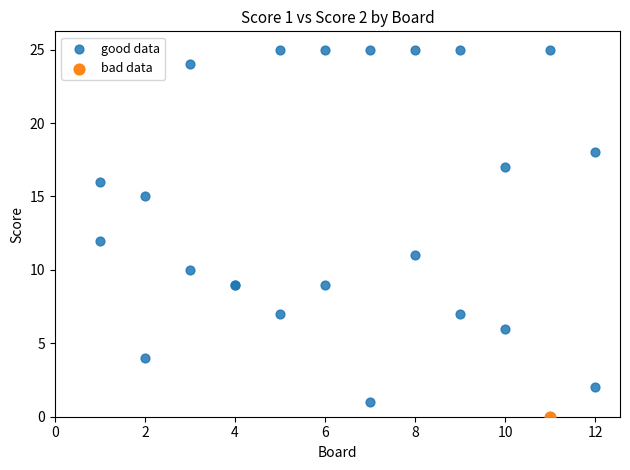

What are all the series names shown in the legend?

good data, bad data